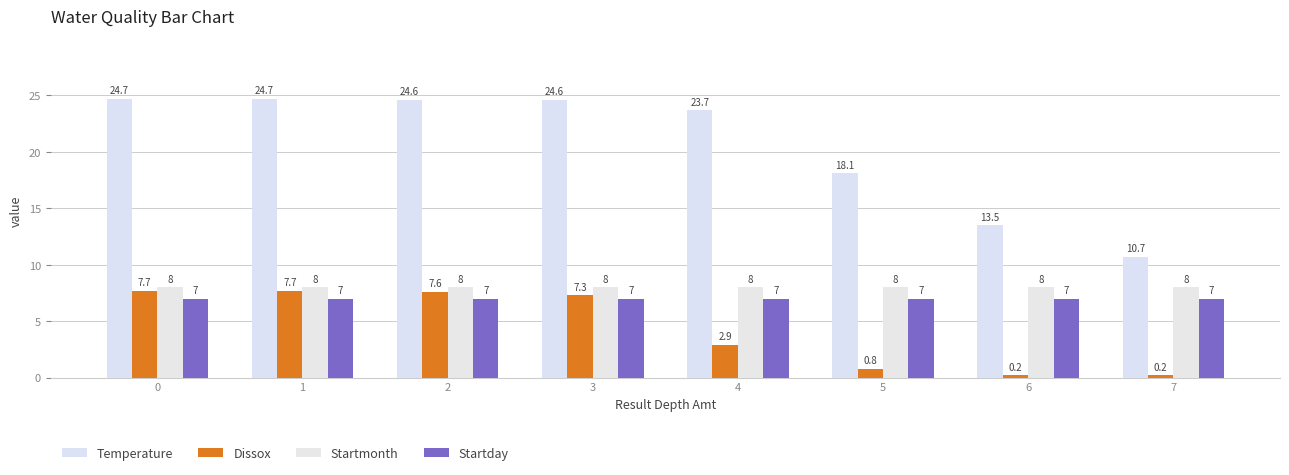

Reading left to right, transcribe all the data shown in this chart.

Temperature: 24.7	24.7	24.6	24.6	23.7	18.1	13.5	10.7
Dissox: 7.7	7.7	7.6	7.3	2.9	0.8	0.2	0.2
Startmonth: 8.0	8.0	8.0	8.0	8.0	8.0	8.0	8.0
Startday: 7.0	7.0	7.0	7.0	7.0	7.0	7.0	7.0